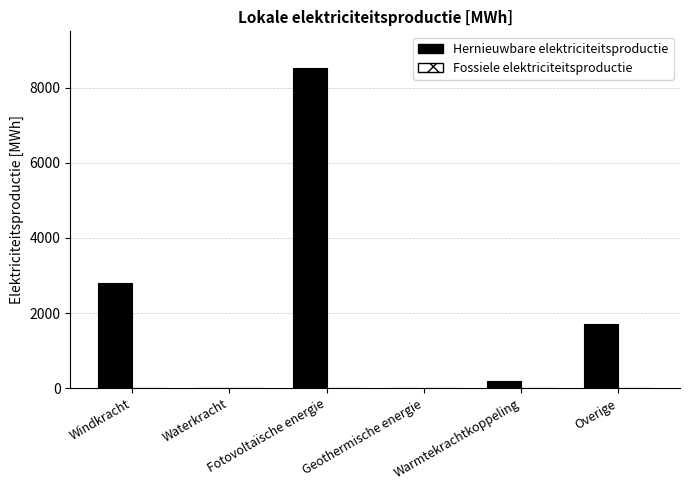

What is the greatest value displayed?

8528.2